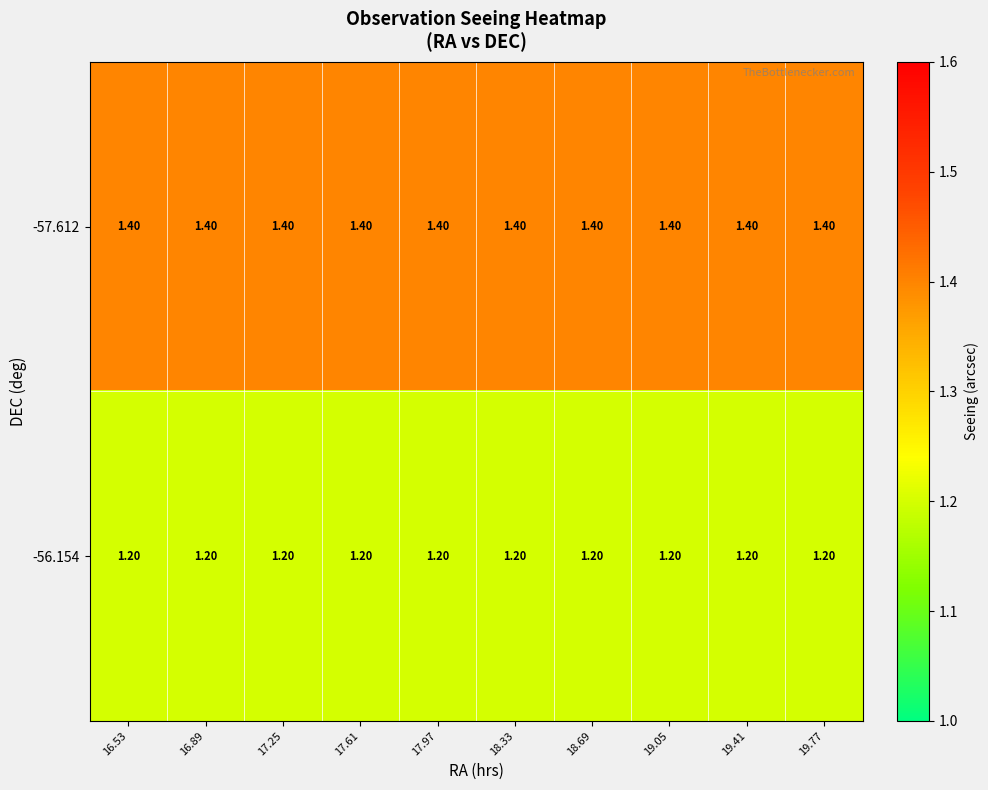

How many series are shown in this chart?

2